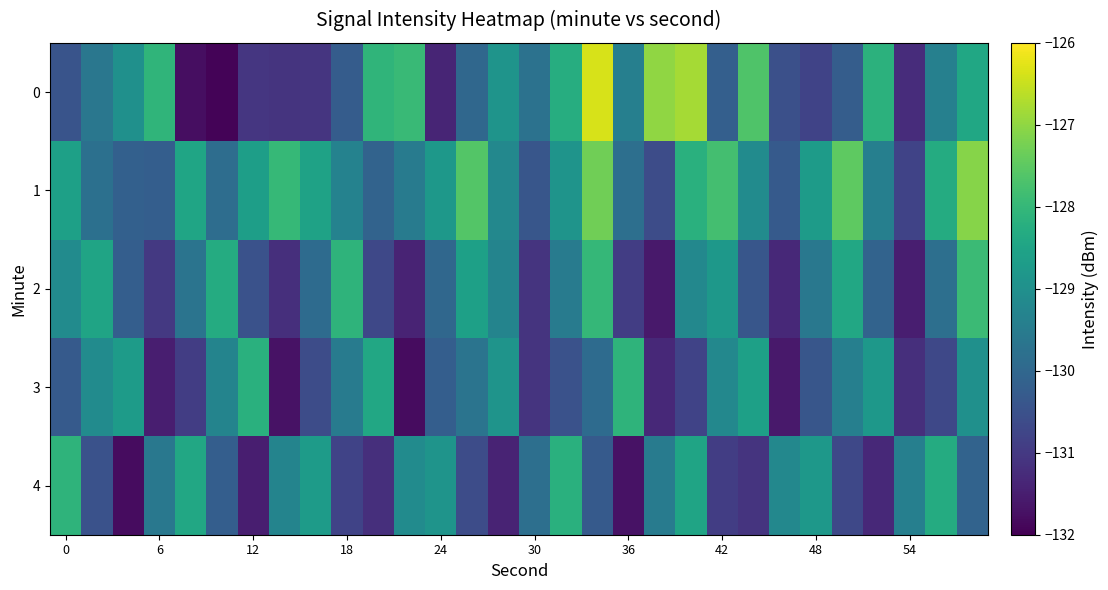

How many data points does each series have?

30